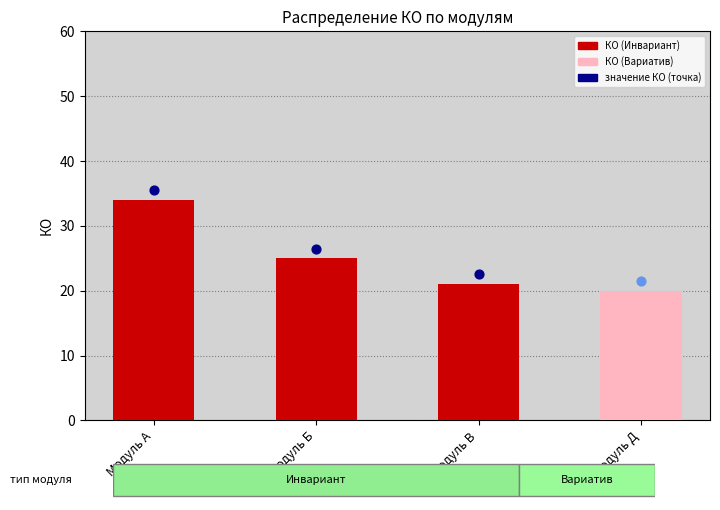

Between Модуль Б and Модуль В, which is larger?

Модуль Б